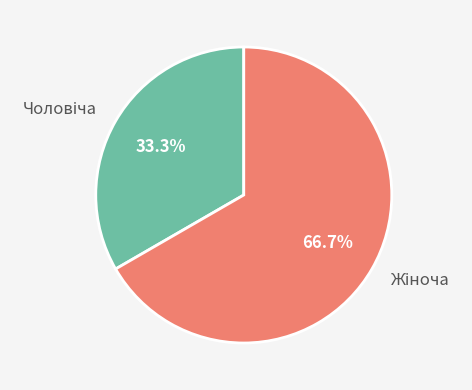

Does any single category account for the majority?

Yes